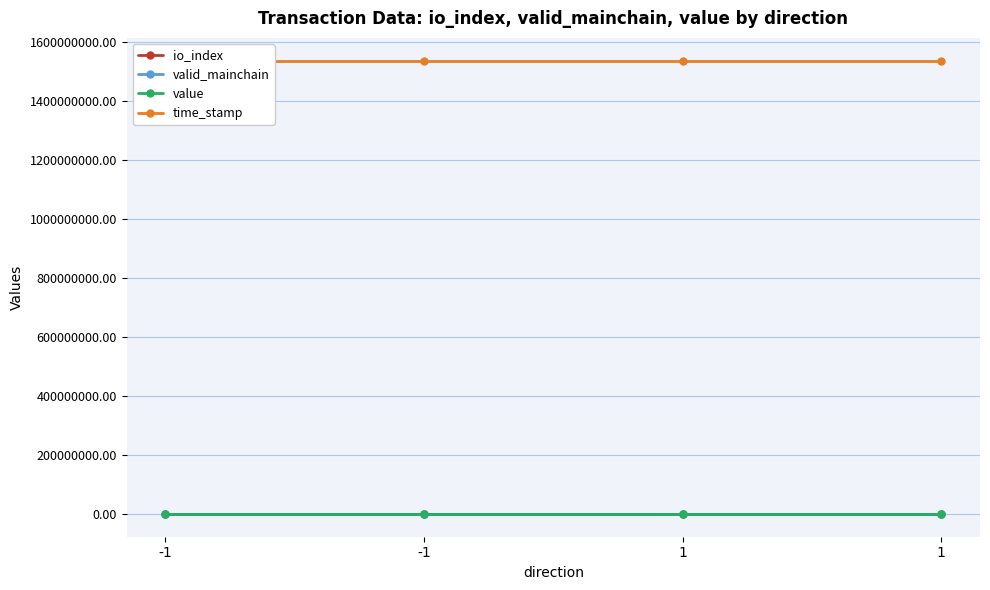

How many series are shown in this chart?

4